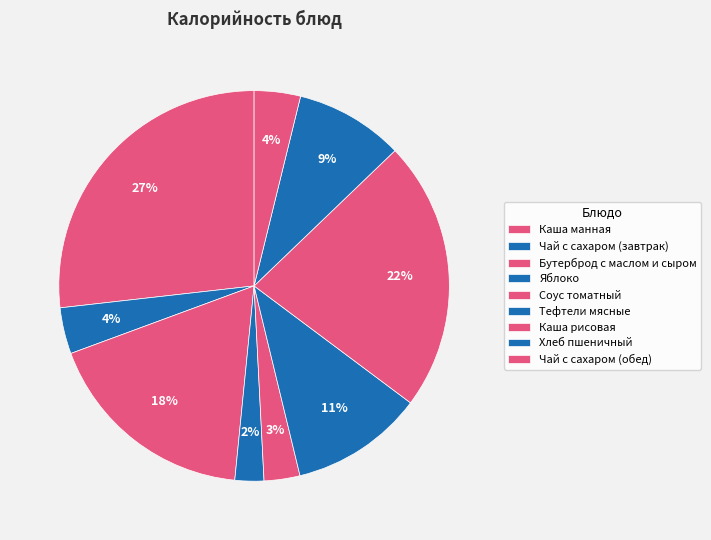

Is it true that Каша рисовая is 14% of the pie?

False